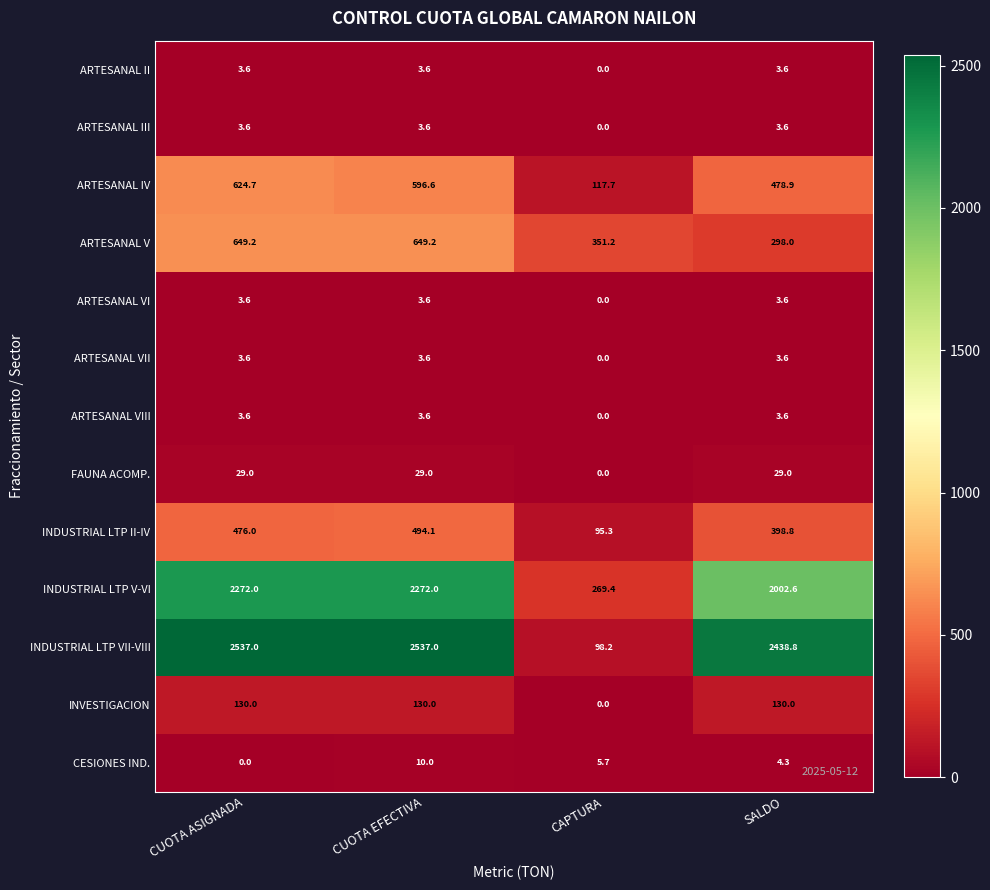

List the labels in order of INDUSTRIAL LTP II-IV value, smallest first.

CAPTURA, SALDO, CUOTA ASIGNADA, CUOTA EFECTIVA